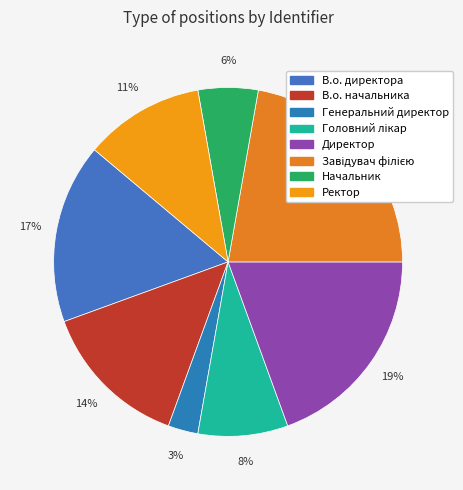

To the nearest percent, what is the difference between the Ректор and Генеральний директор slice percentages?

8%